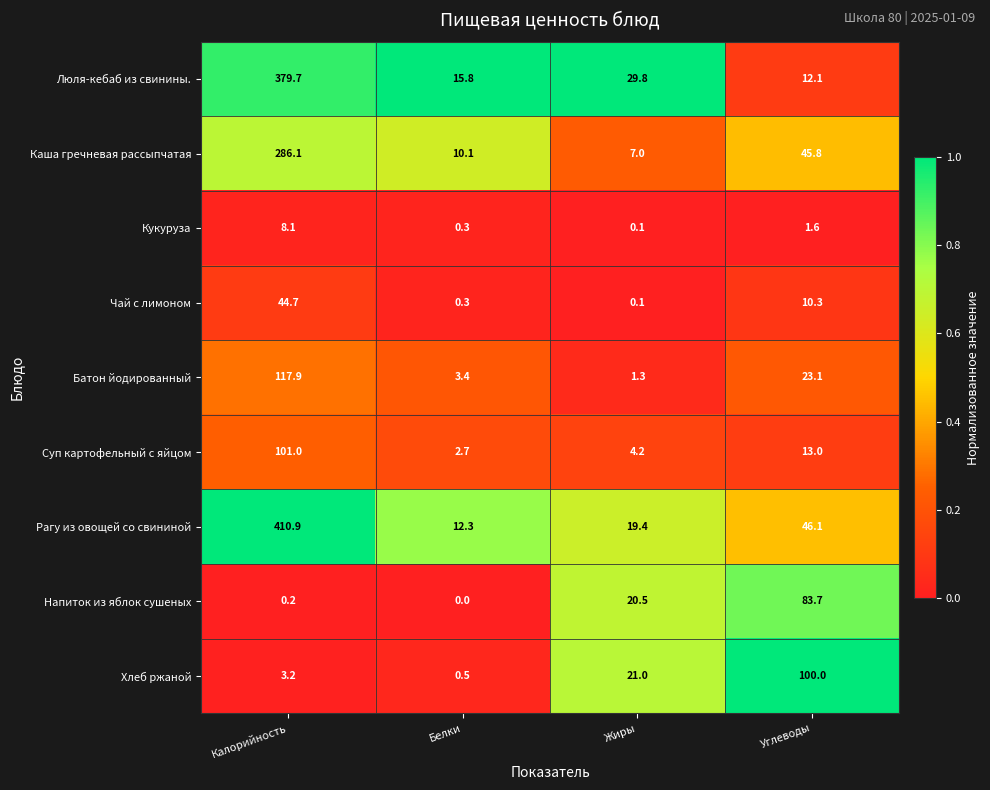

What is the total value across all series at Калорийность?

1351.8